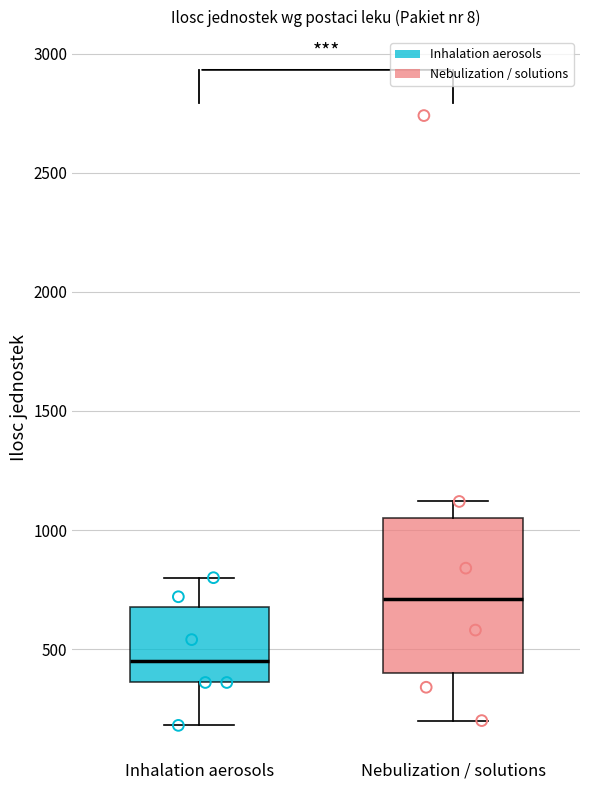

Where does the upper whisker of the box for Nebulization / solutions end on the y-axis? The values are not printed on the chart, so give them approximately, as read against the axis.

1100